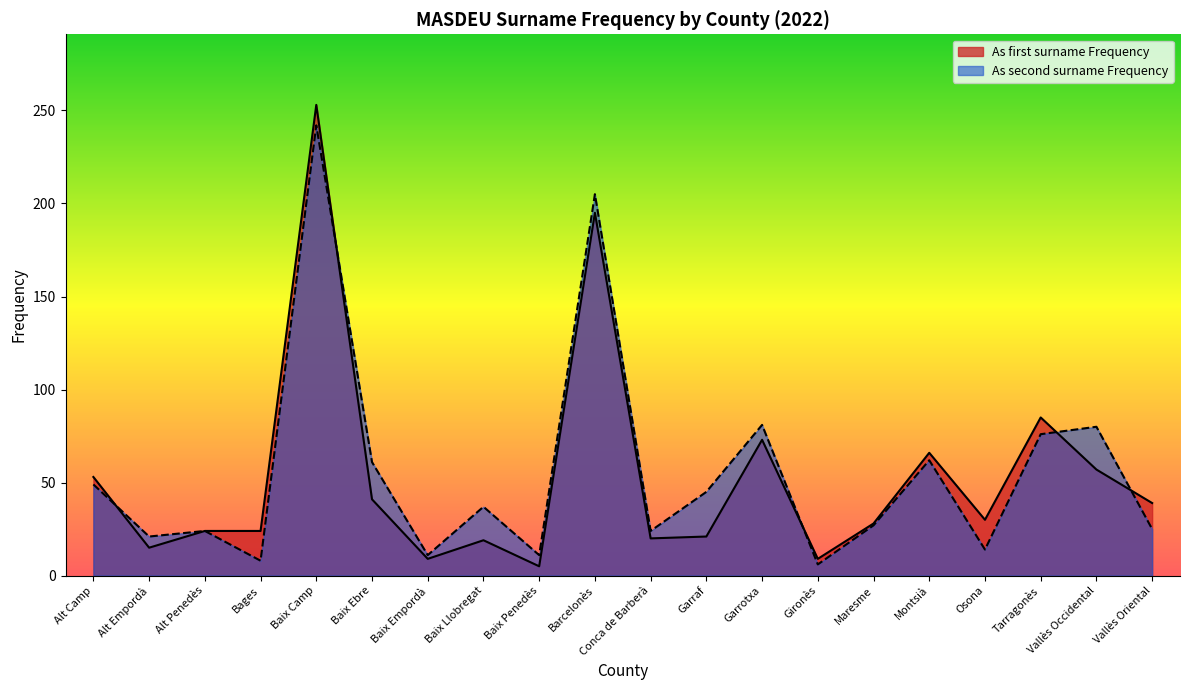

What is the difference between the As first surname Frequency values at Alt Camp and Baix Camp?

200